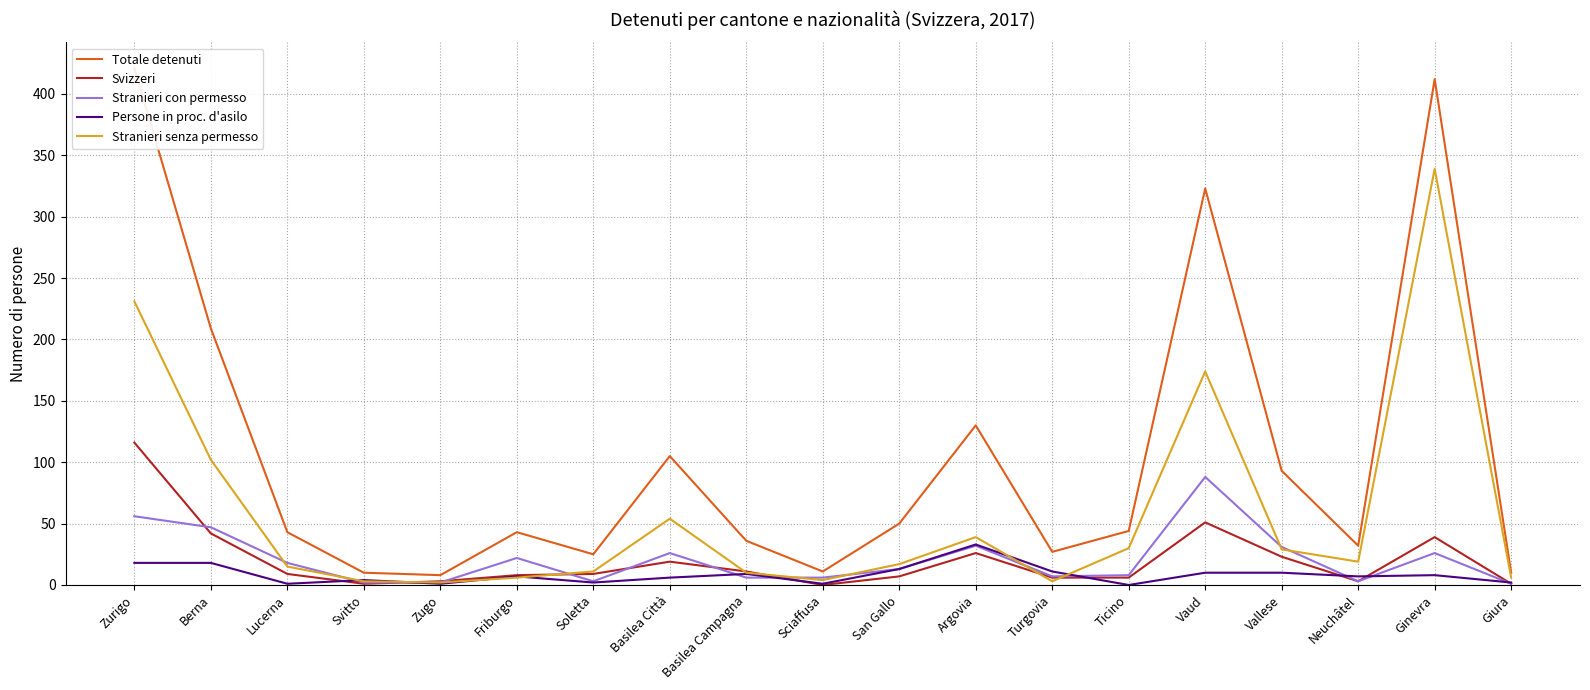

Which category has the lowest value across all series?

Sciaffusa